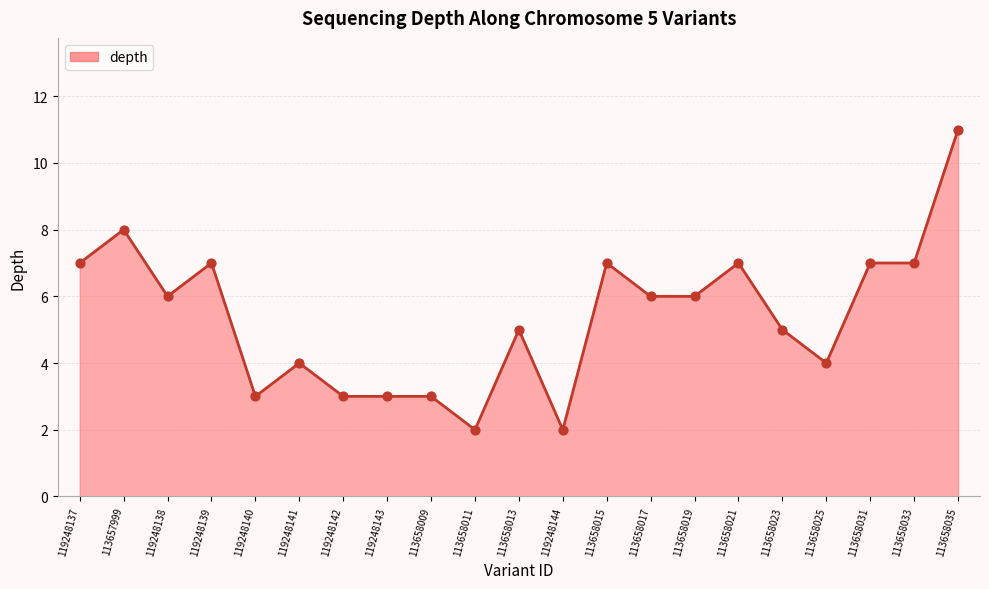

What is the change in value from 119248143 to 113658019?

+3